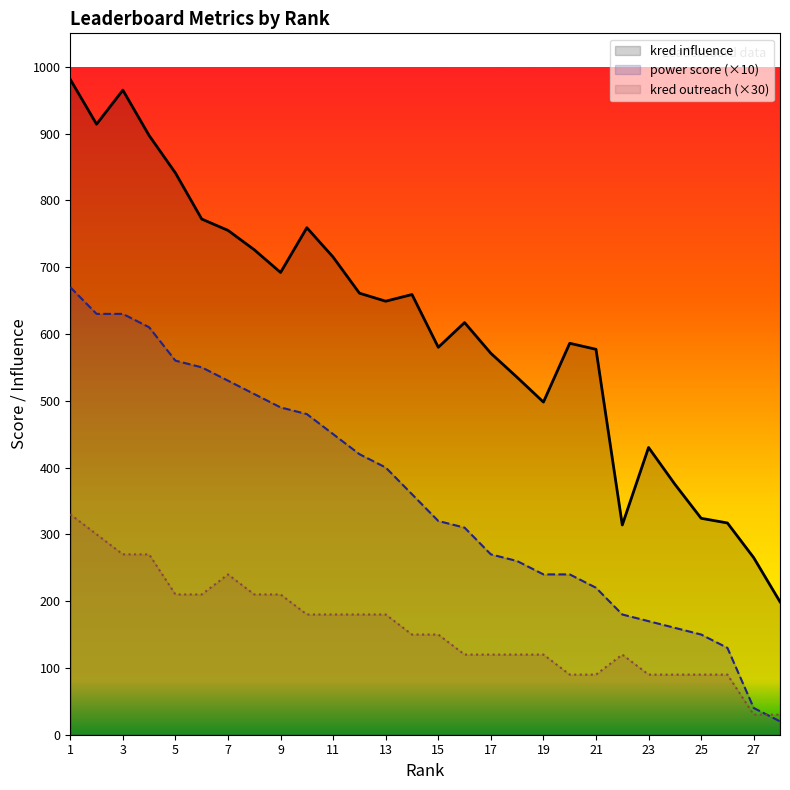

How many data points in kred influence are less than 649?

14